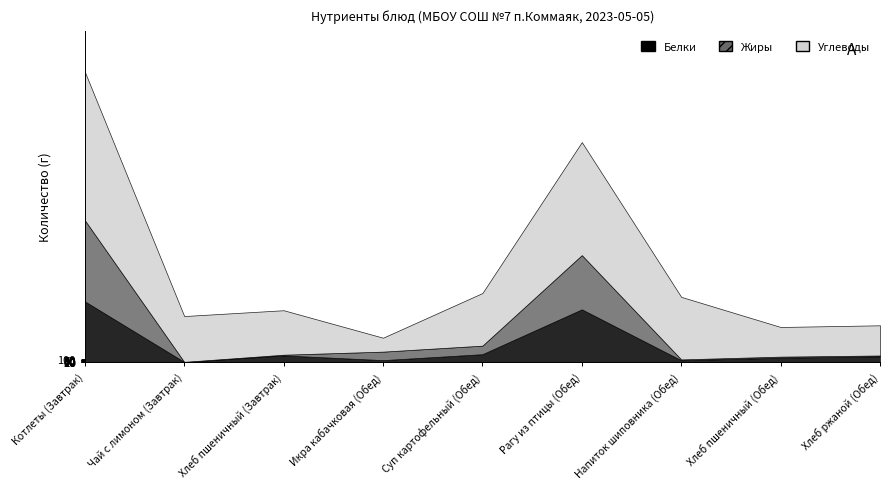

Is it true that Жиры equals 0.1 at Напиток шиповника (Обед)?

False